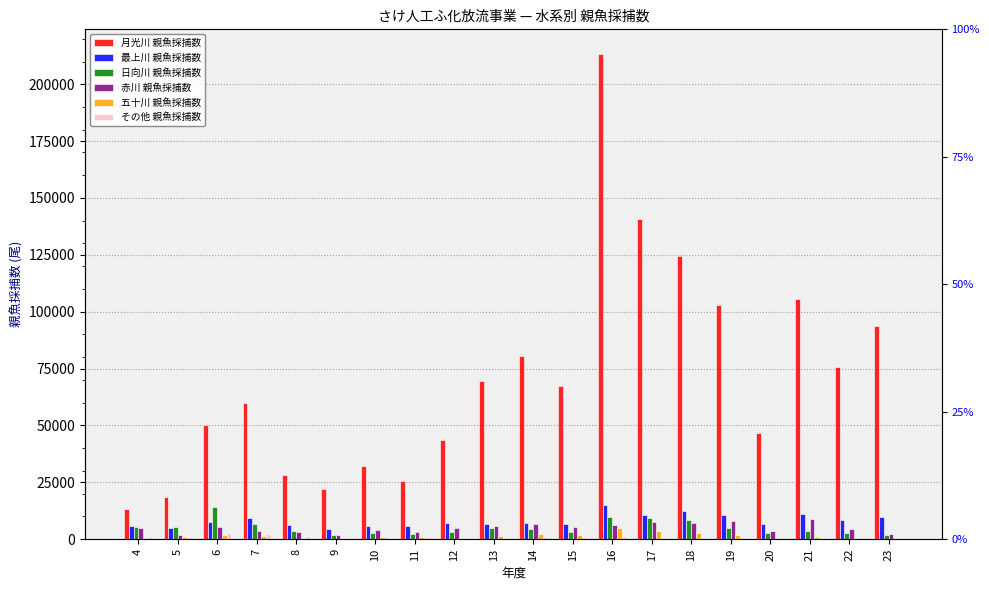

At how many categories does at least one series exceed 156083?

1